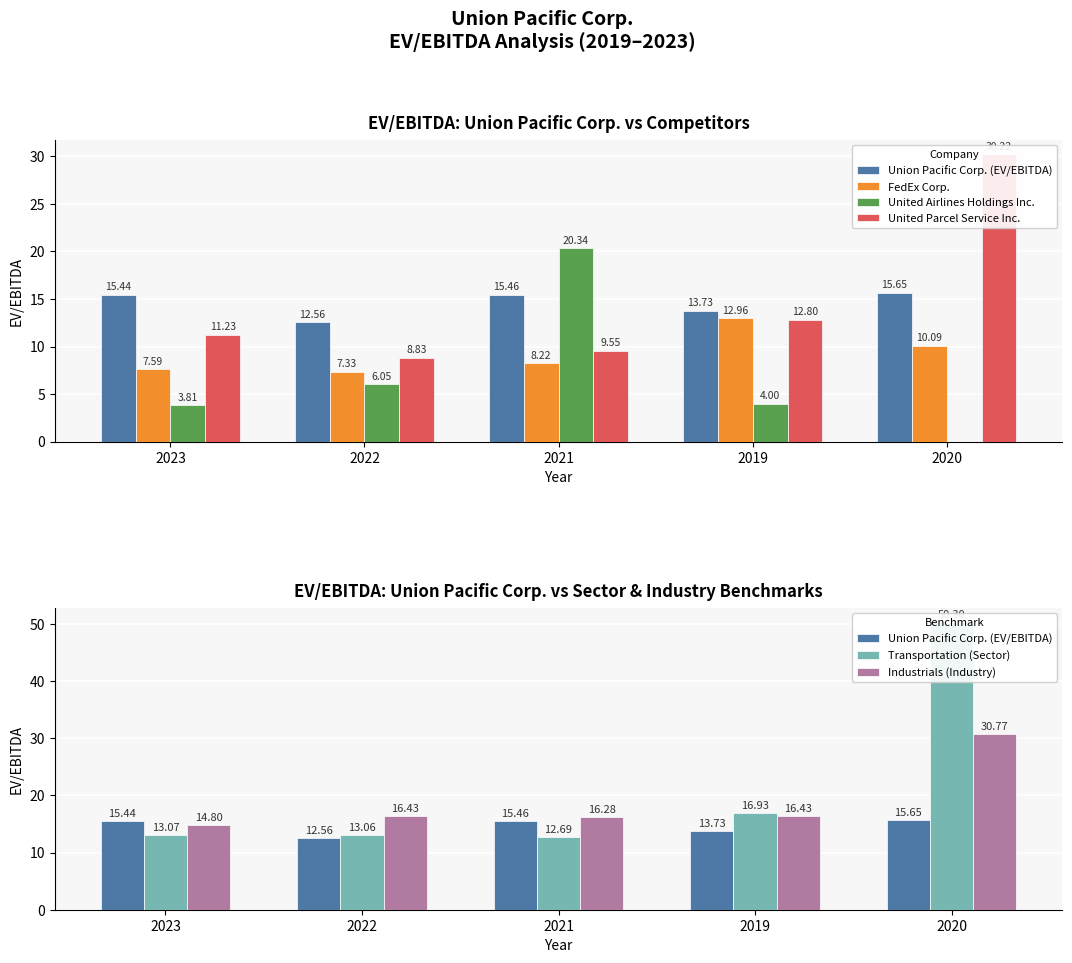

Is the value of FedEx Corp. at 2021 greater than the value of Union Pacific Corp. (EV/EBITDA) at 2021?

No